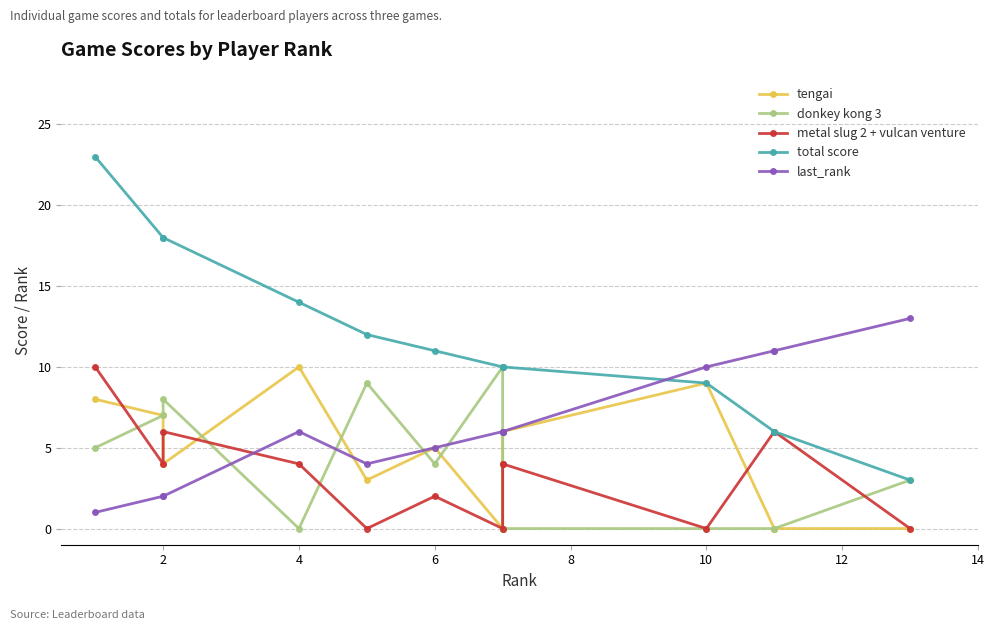

True or false: last_rank and donkey kong 3 intersect in this chart.

True